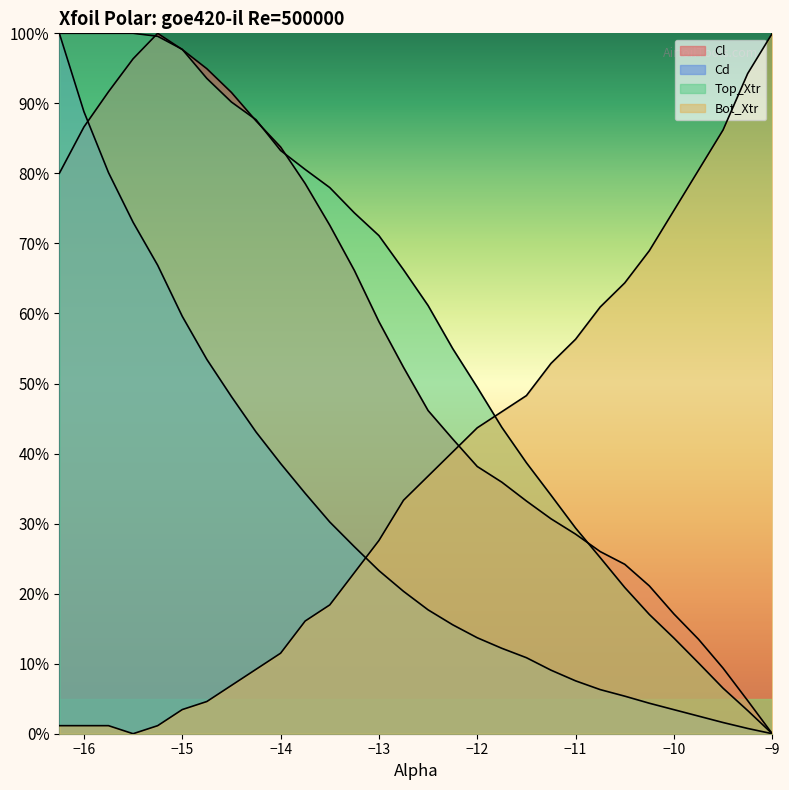

Rank the series by their maximum value, from highest to lowest.

Cl, Cd, Top_Xtr, Bot_Xtr